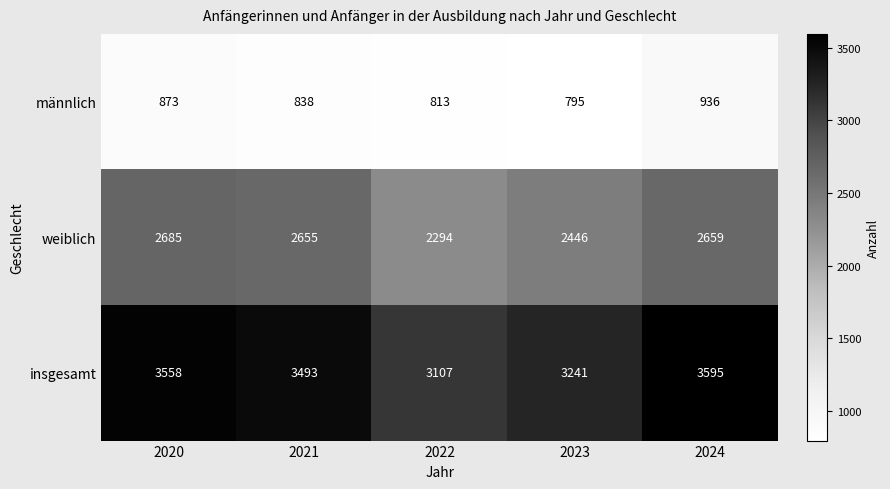

The weiblich series shows 2446 at 2023. True or false?

True